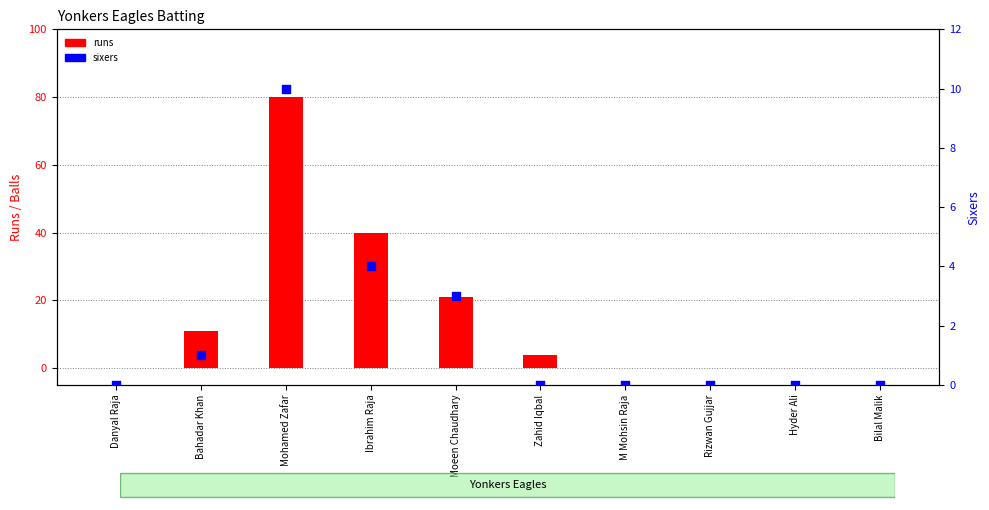

At which category is the sum across all series the highest?

Mohamed Zafar